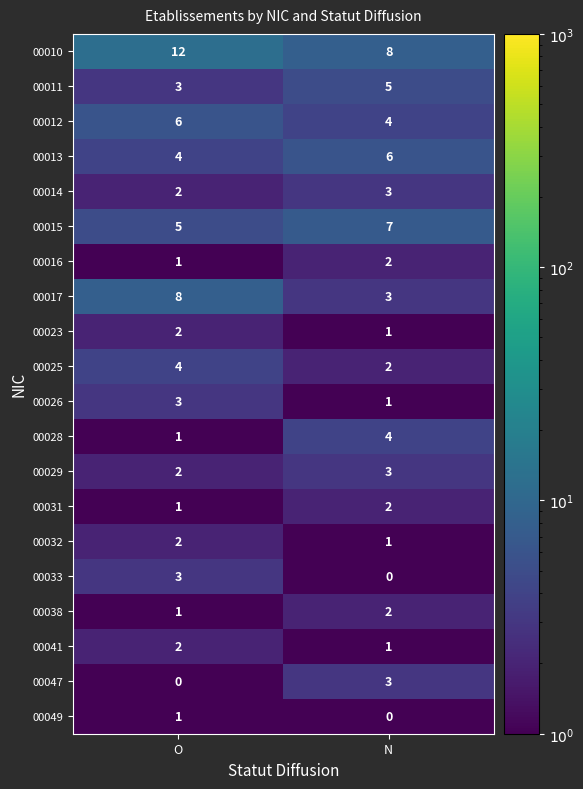

List the labels in order of 00038 value, largest first.

N, O